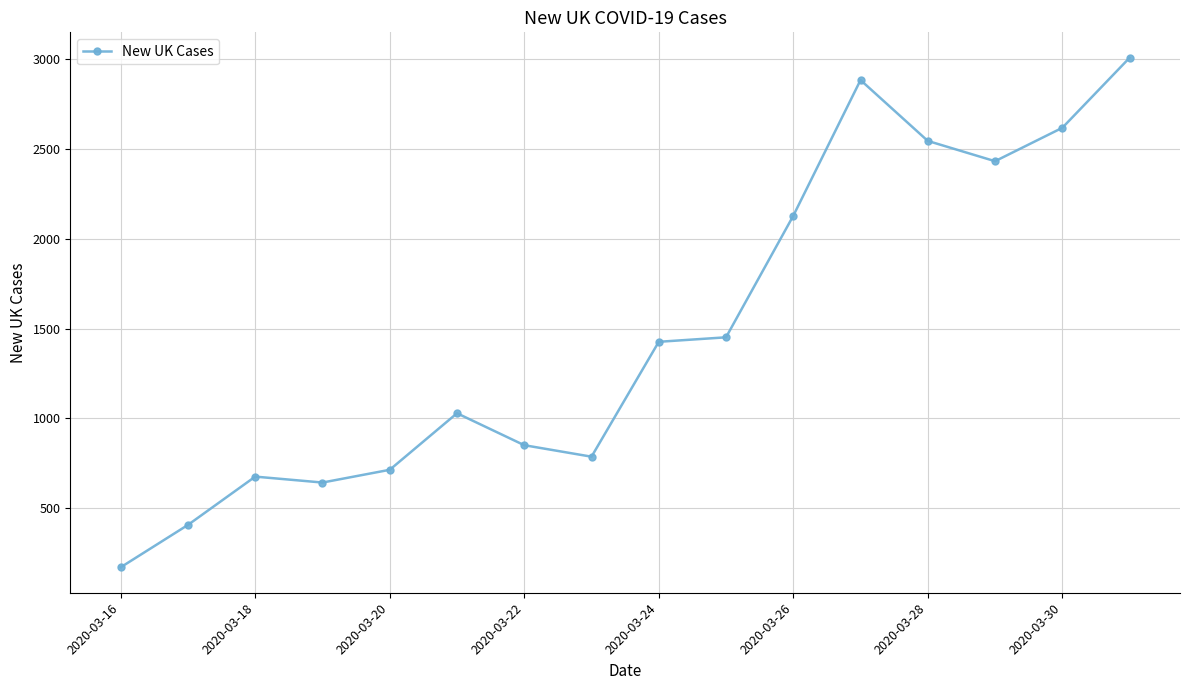

How many lines are shown in the chart?

1